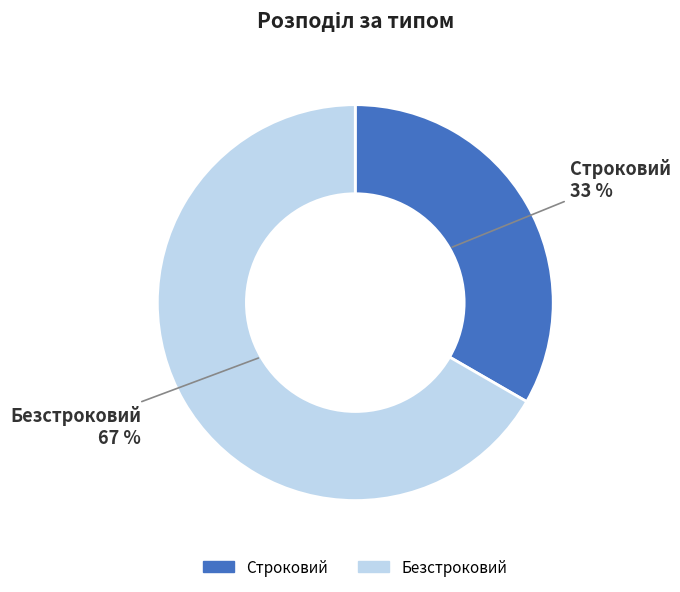

Between Безстроковий and Строковий, which is larger?

Безстроковий